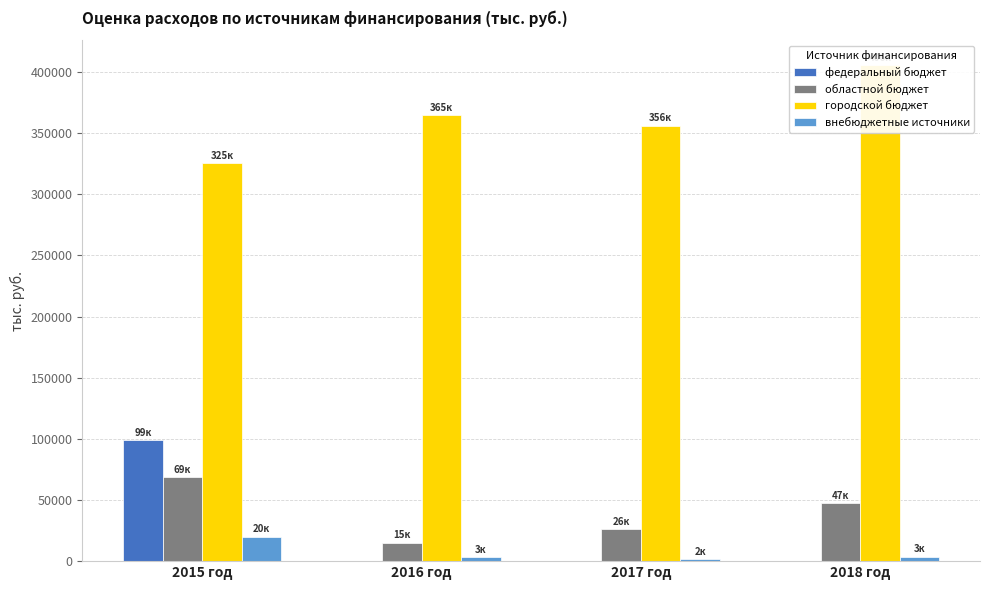

True or false: внебюджетные источники has a value of 20000.0 at 2015 год.

True